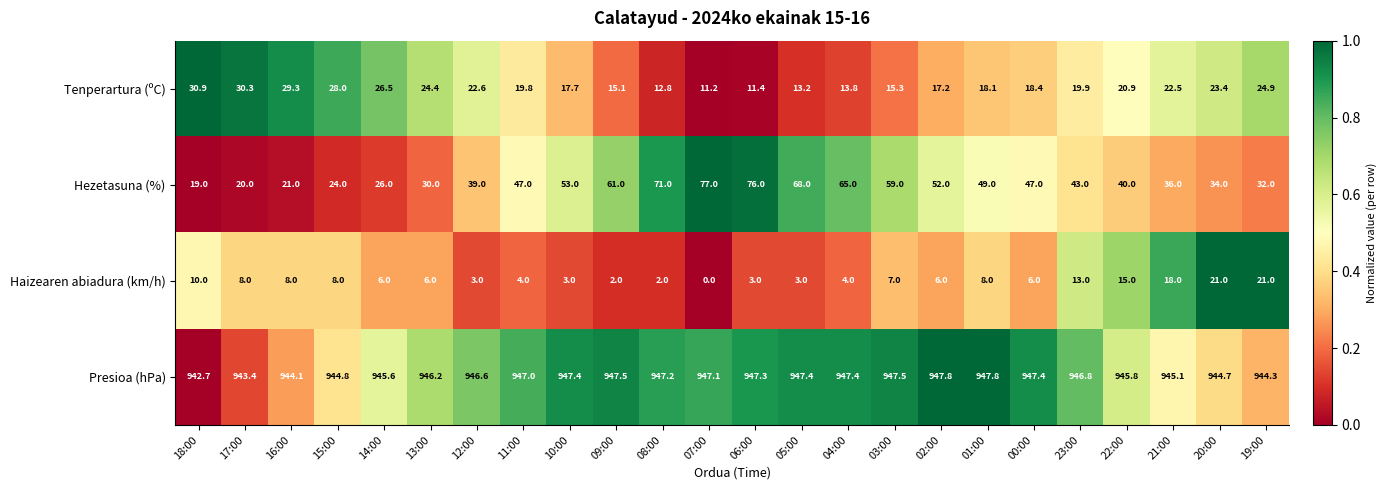

Is it true that Tenperartura (ºC) equals 3.9 at 07:00?

False